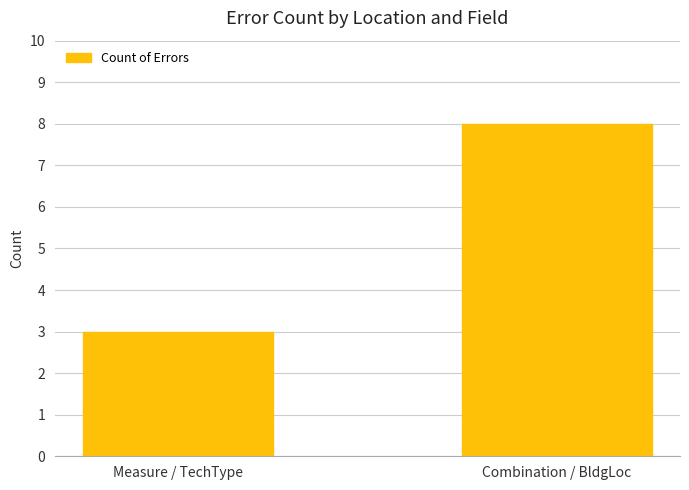

Are the bars grouped side by side (vs. stacked)?

No